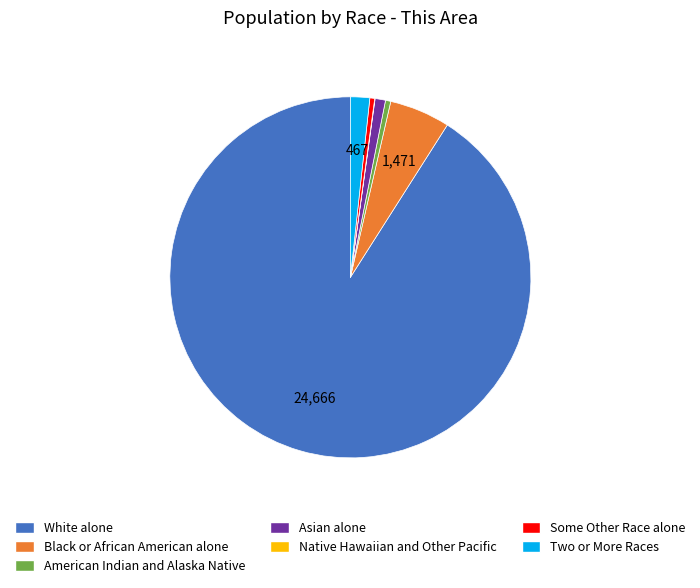

Is Two or More Races the majority of the pie?

No